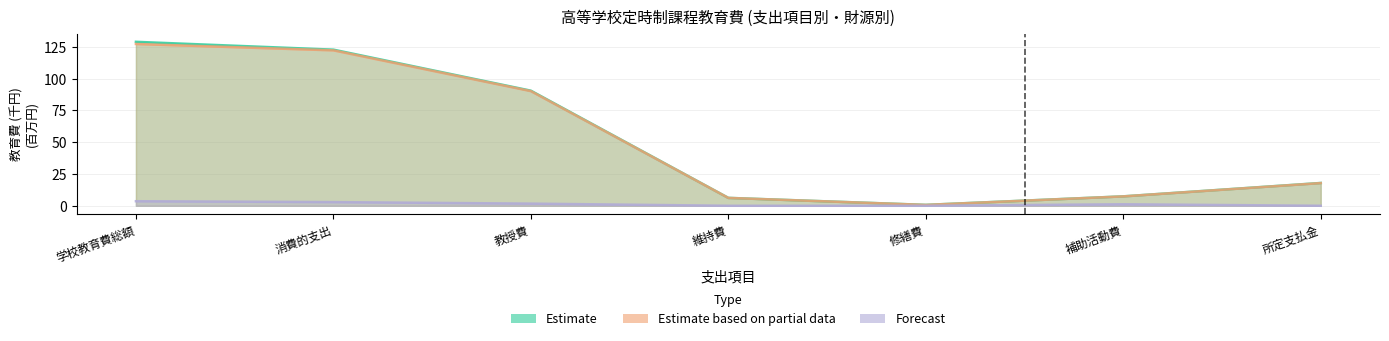

True or false: Estimate and Forecast intersect in this chart.

False